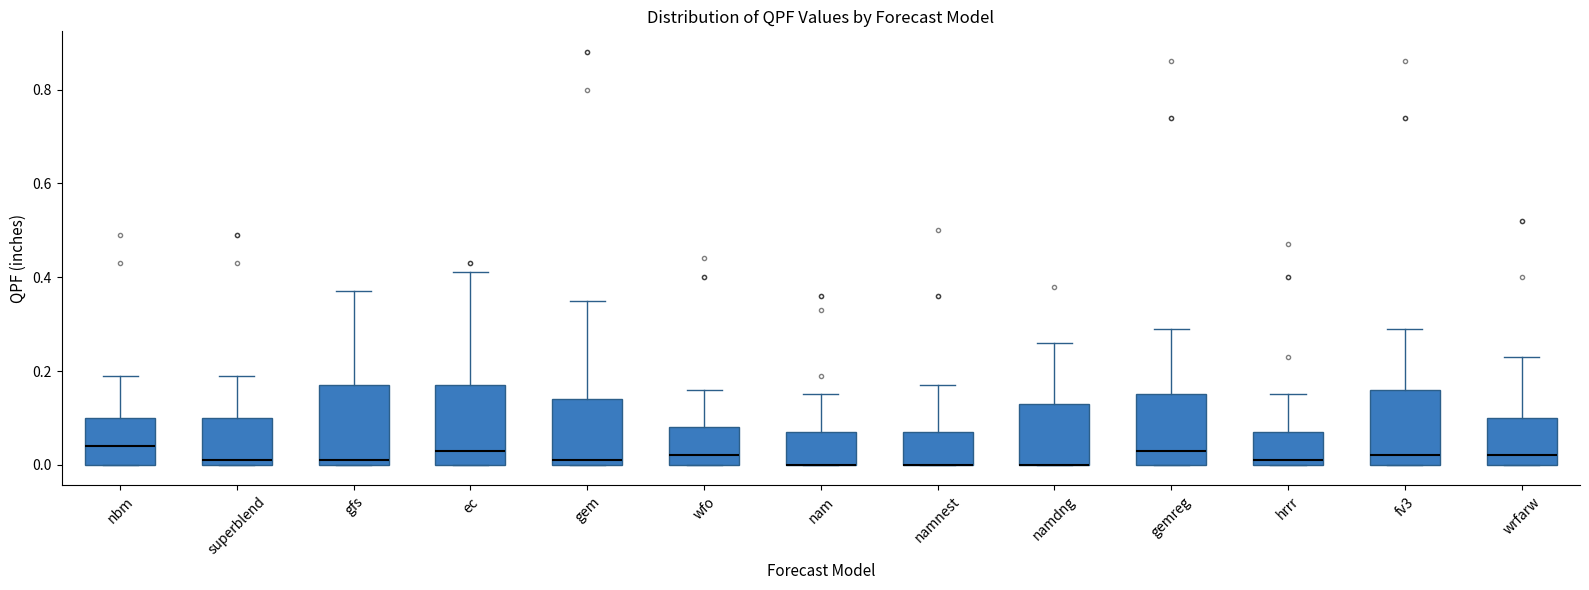

Where is the upper edge of the box for namdng on the y-axis? The values are not printed on the chart, so give them approximately, as read against the axis.

0.14